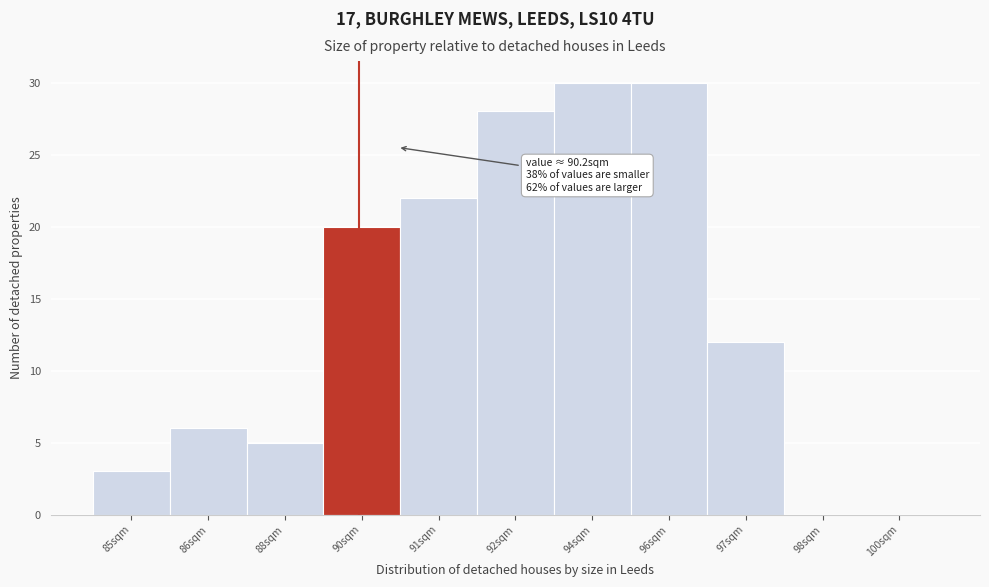

Reading left to right, what are all the values shown in this chart?

85sqm=3	86sqm=6	88sqm=5	90sqm=20	91sqm=22	92sqm=28	94sqm=30	96sqm=30	97sqm=12	98sqm=0	100sqm=0